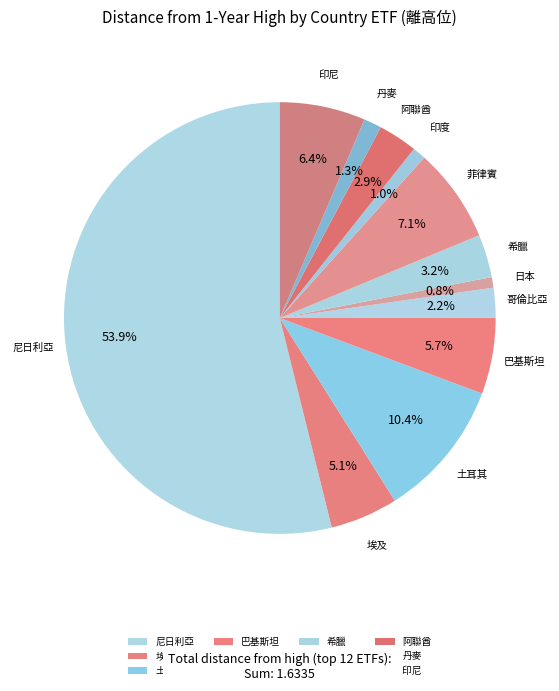

Is there a majority slice in this chart?

Yes